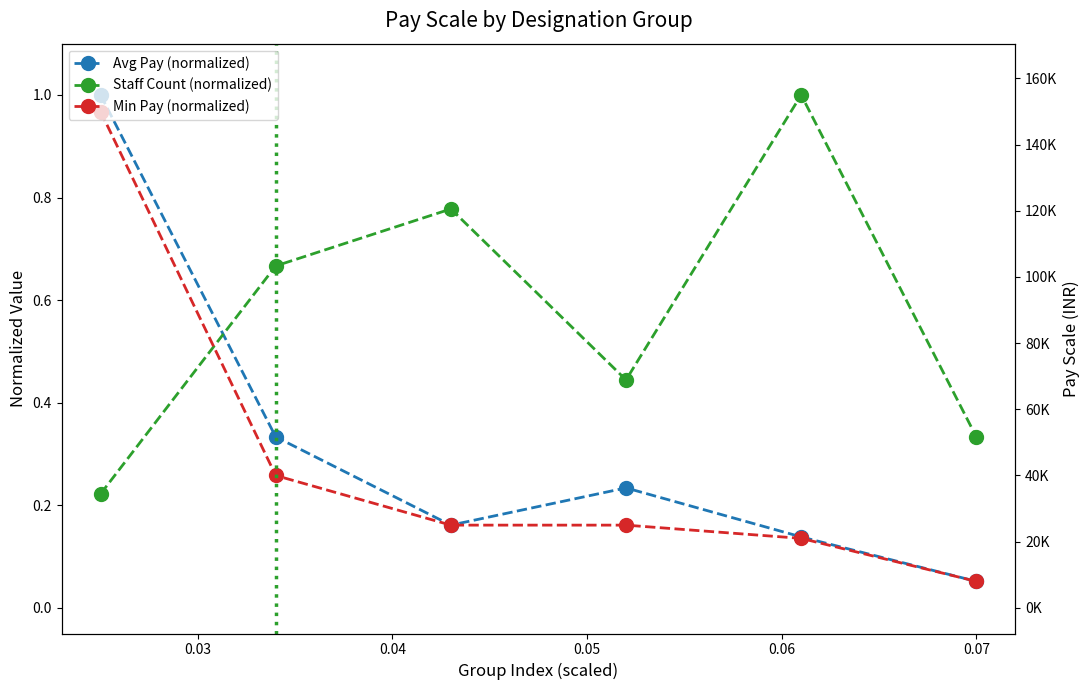

What is the smallest value displayed?

0.1